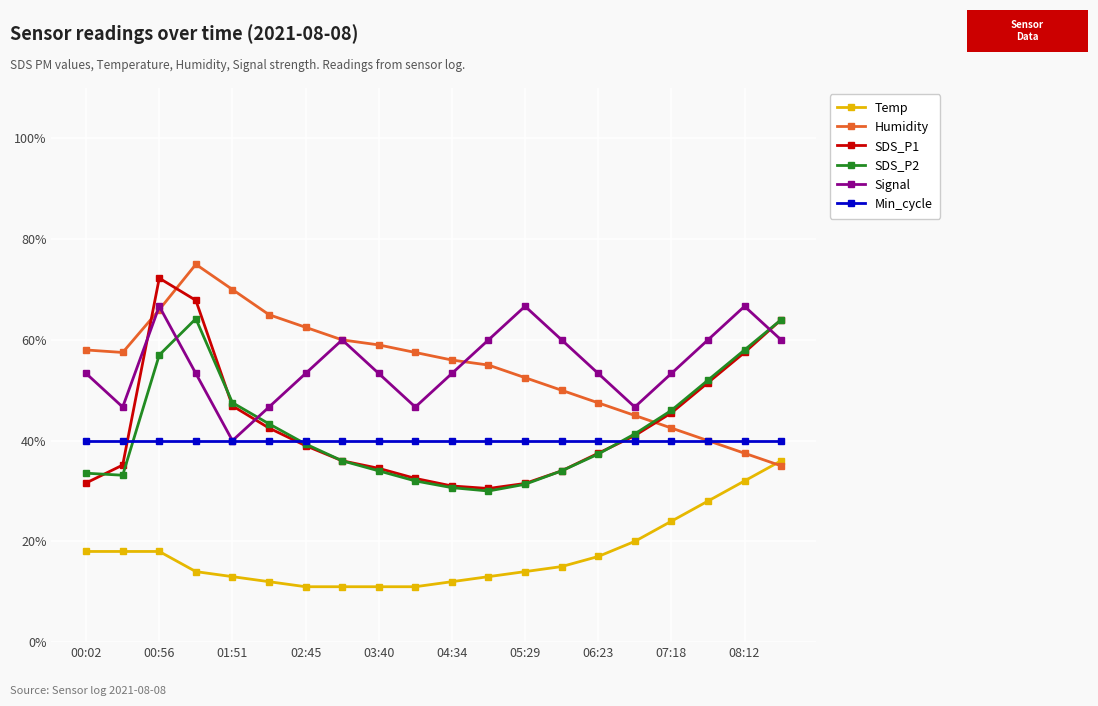

What is the value of the SDS_P2 point at the 1st from the left?

33.5